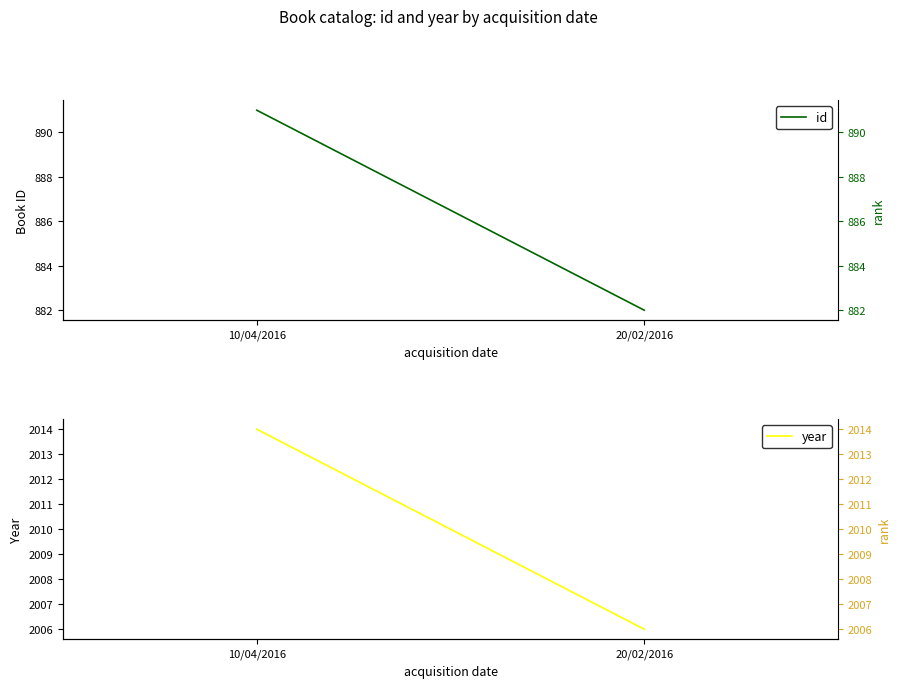

How many data points in year are less than 2014?

1